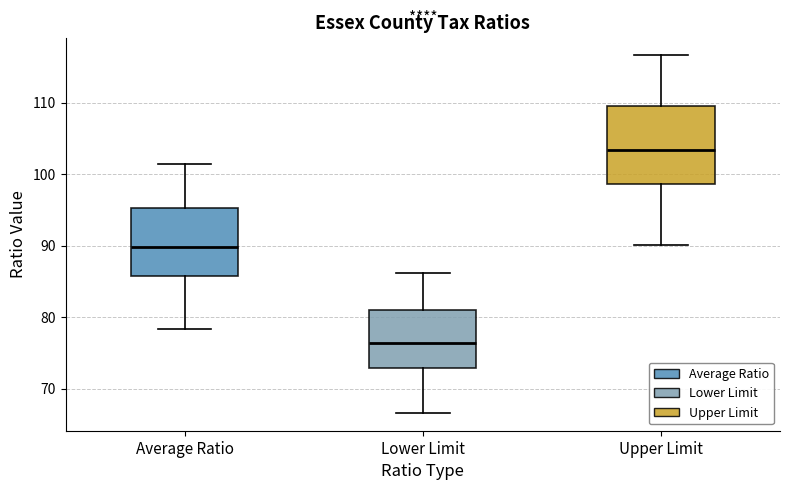

Reading left to right, transcribe this box plot: for each box, give where its median line is, the range the box spans, and where its two whiskers end, as read against the y-axis. The values are not printed on the chart, so give them approximately, as read against the axis.

Average Ratio: median 90, box 86 to 95, whiskers 78 to 101
Lower Limit: median 76, box 73 to 81, whiskers 67 to 86
Upper Limit: median 103, box 99 to 110, whiskers 90 to 117